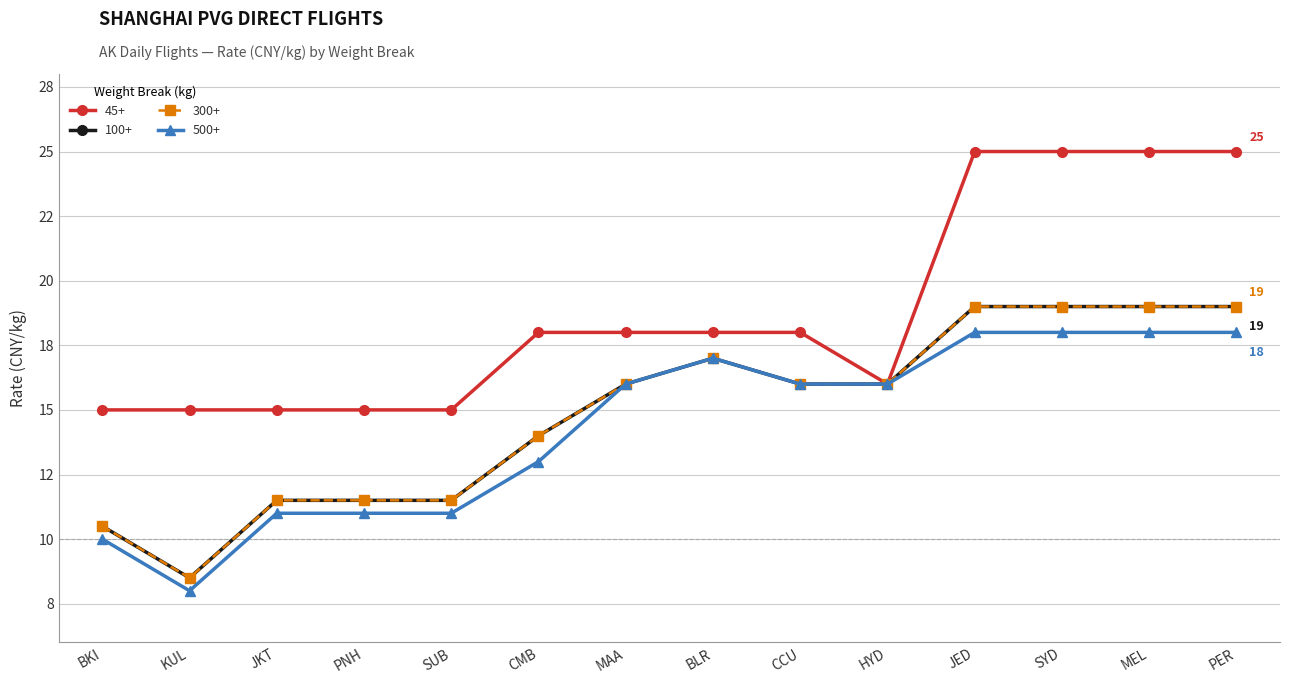

Is this an area chart (filled region under the line)?

No